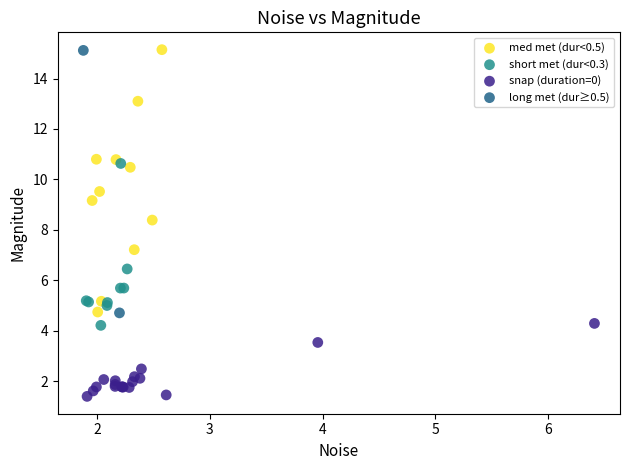

Which series reaches the minimum Y coordinate?

snap (duration=0)